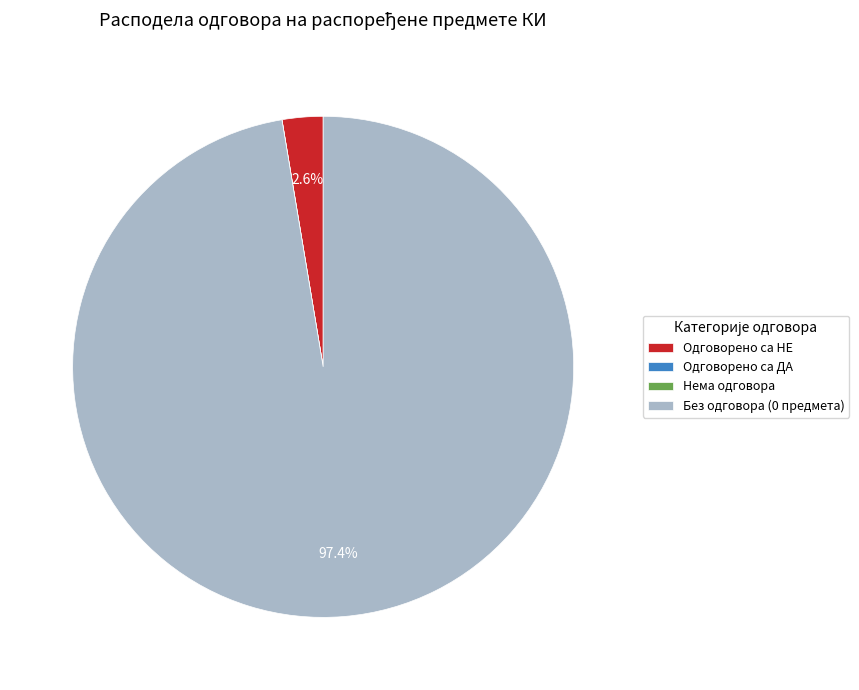

Does any single category account for the majority?

Yes